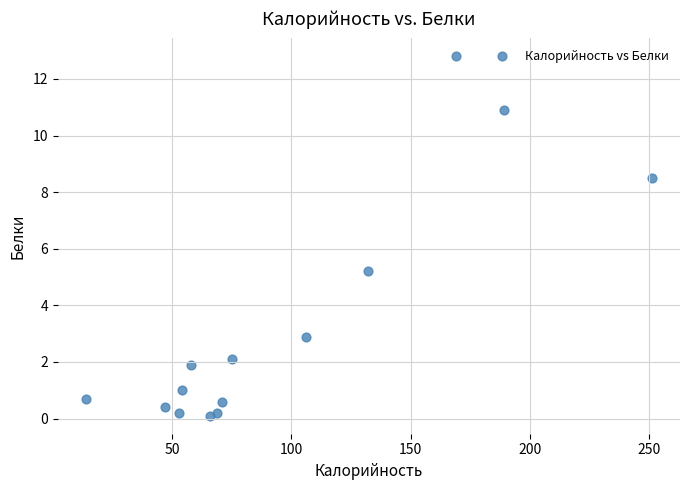

What Y value in the scatter plot is closest to 6?

5.2